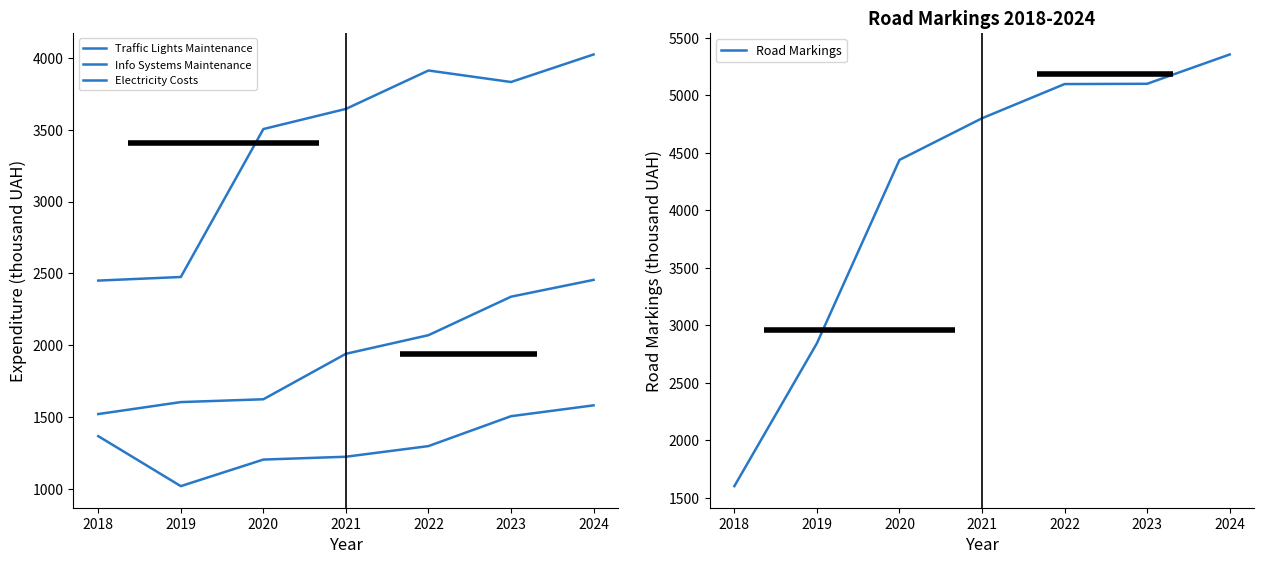

True or false: Info Systems Maintenance has a value of 1941.0 at 2021.

True